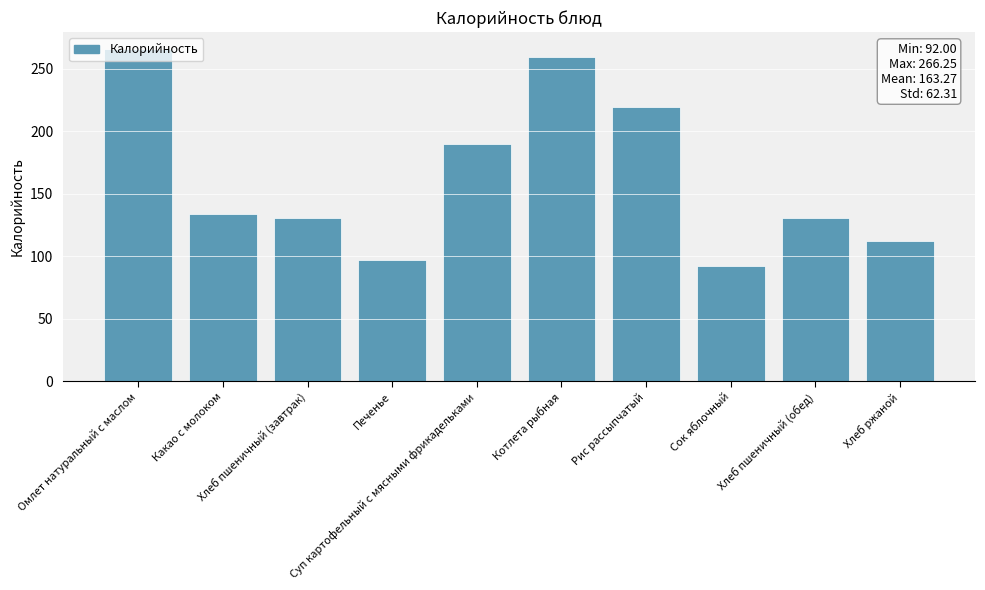

Does the chart contain any negative values?

No